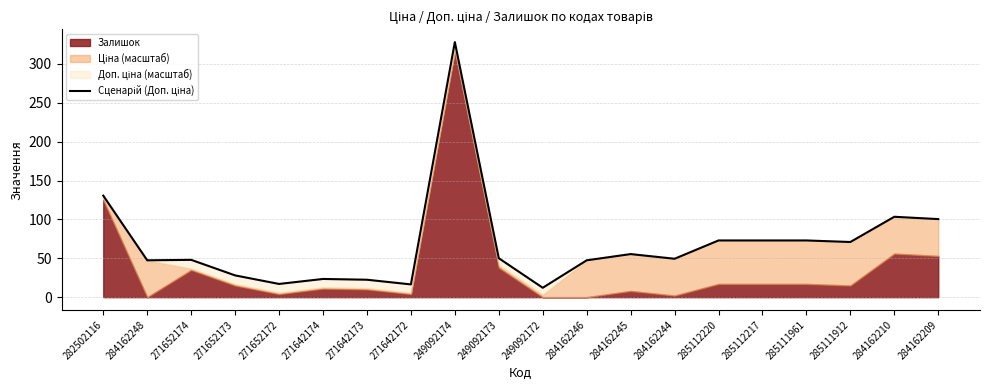

What position from the right is 284162245?

8